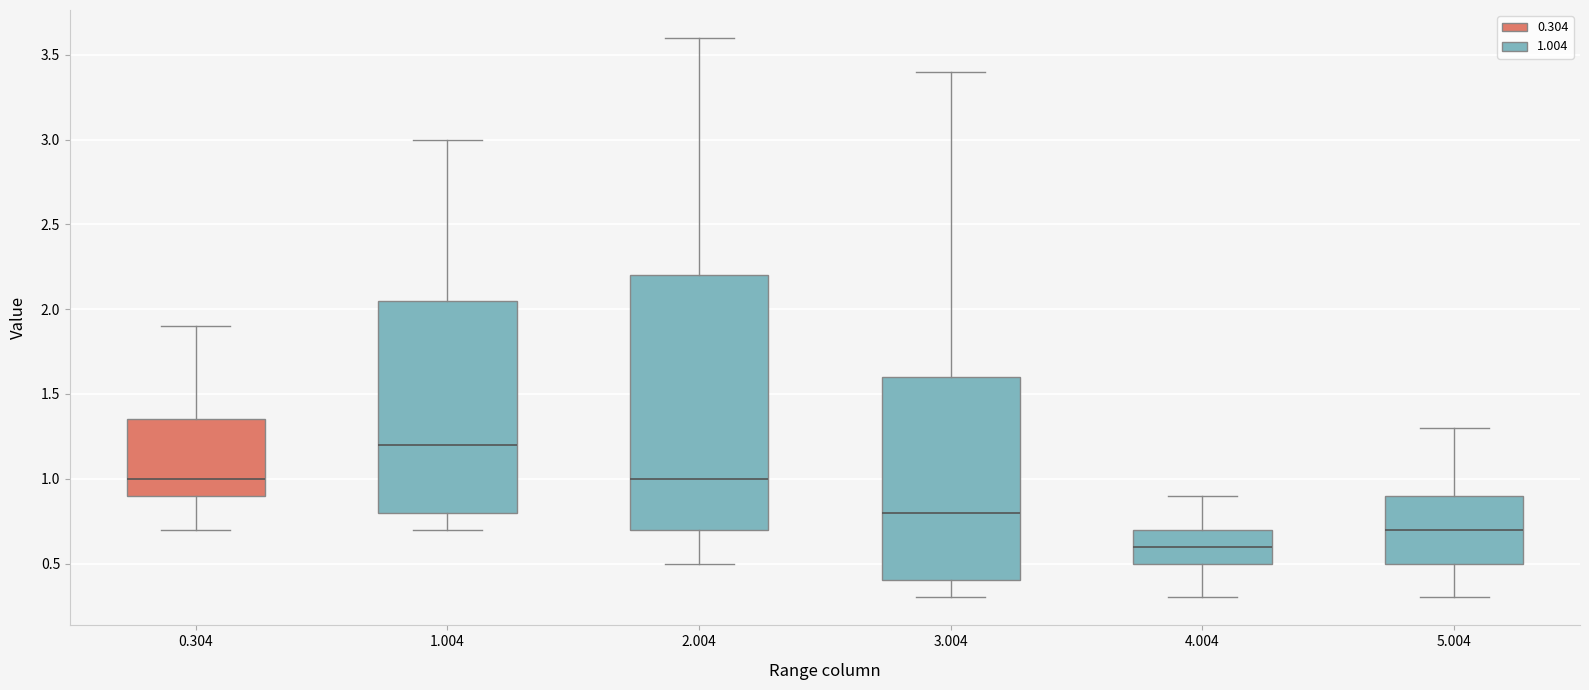

Which box is the tallest, from its lower edge to its upper edge?

2.004